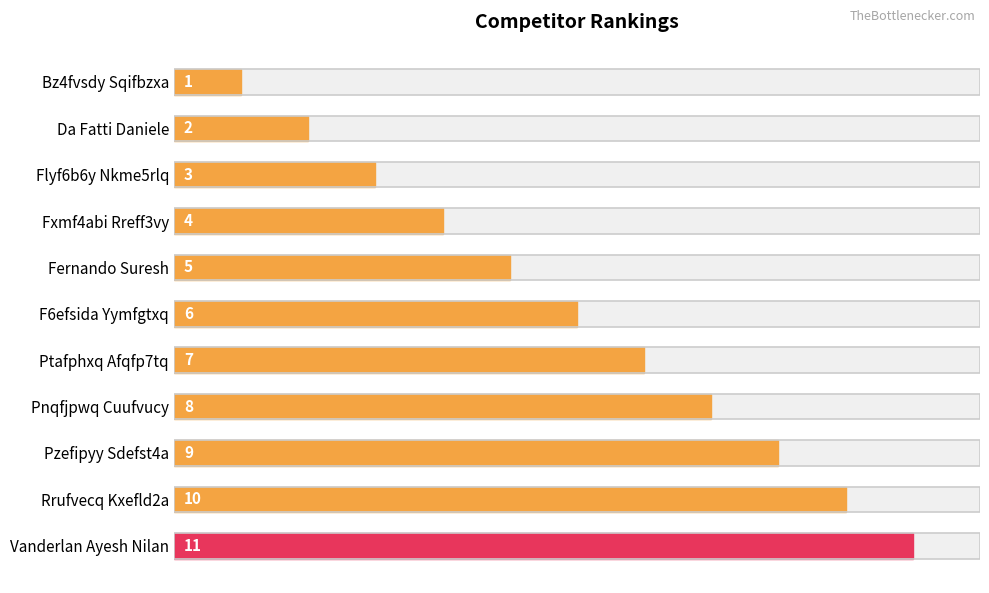

True or false: the data shows 5 at Fernando Suresh.

True